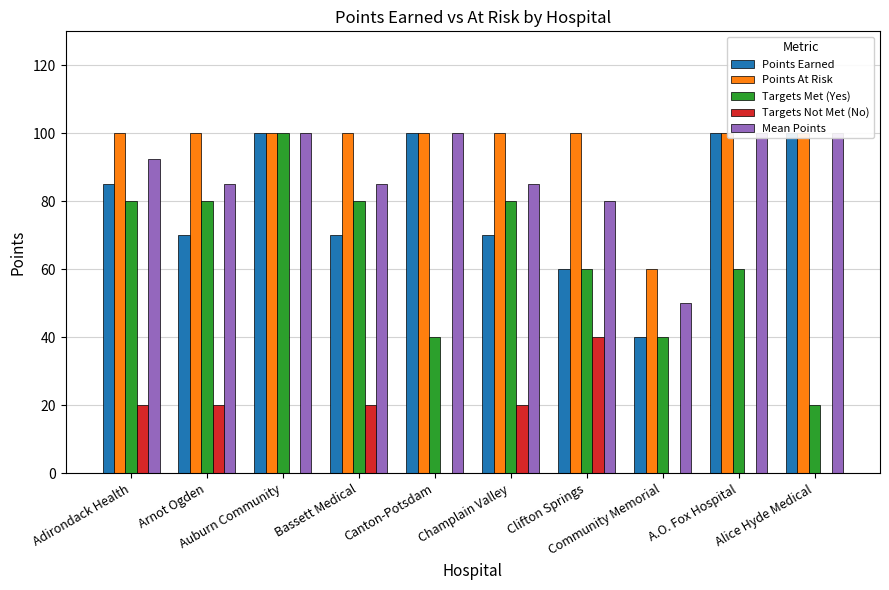

What is the difference between the maximum and minimum values in the Points Earned series?

60.0